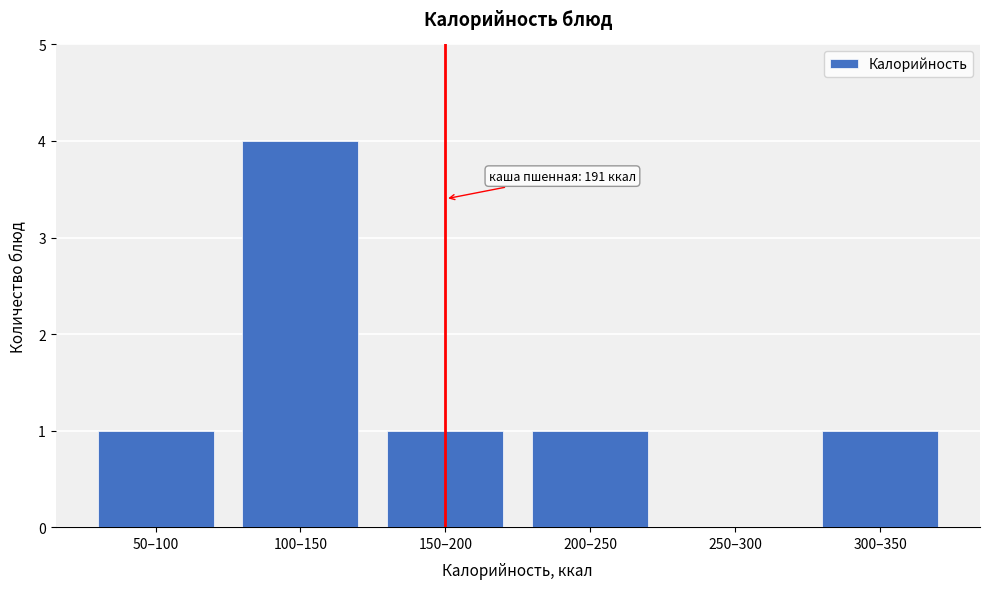

Reading left to right, extract all data points from this chart.

50–100=1	100–150=4	150–200=1	200–250=1	250–300=0	300–350=1